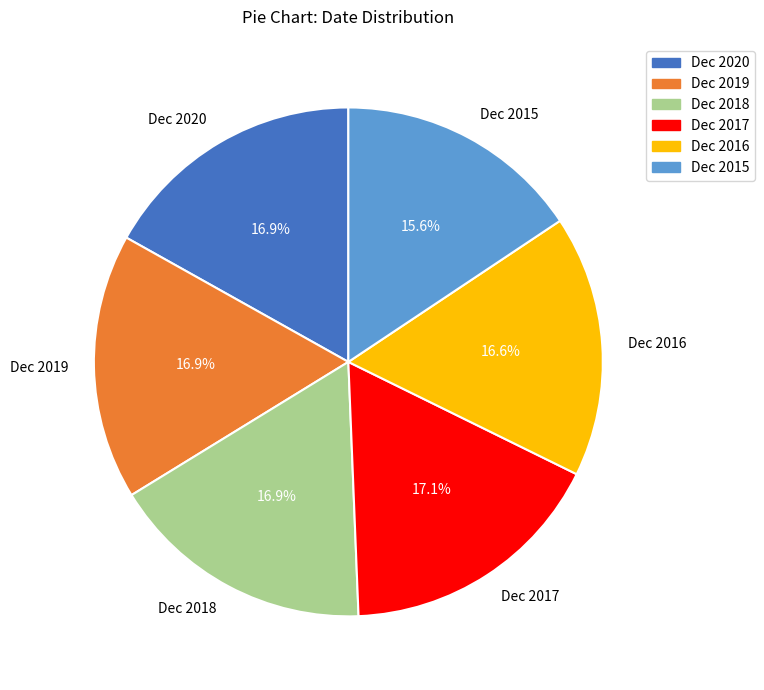

Count the number of slices in the pie.

6